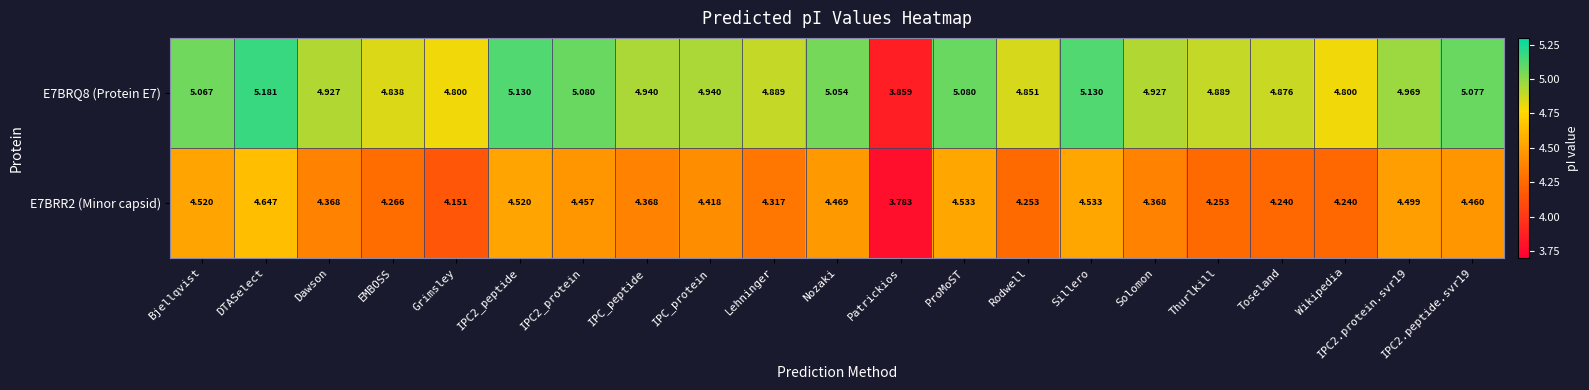

How many categories are shown in the chart?

21